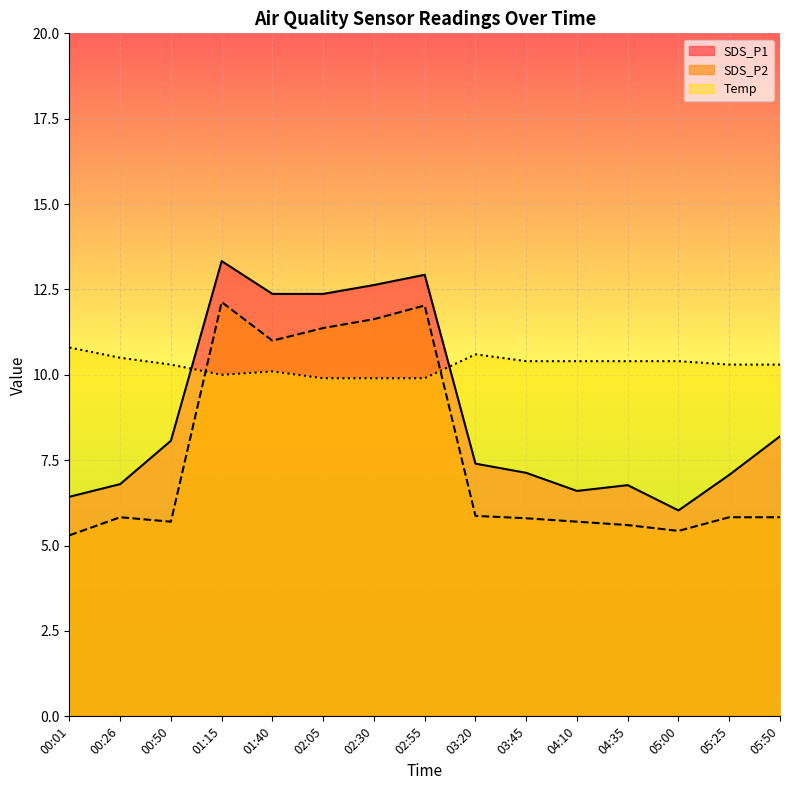

After their last crossing, which series has the higher values: Temp or SDS_P1?

Temp